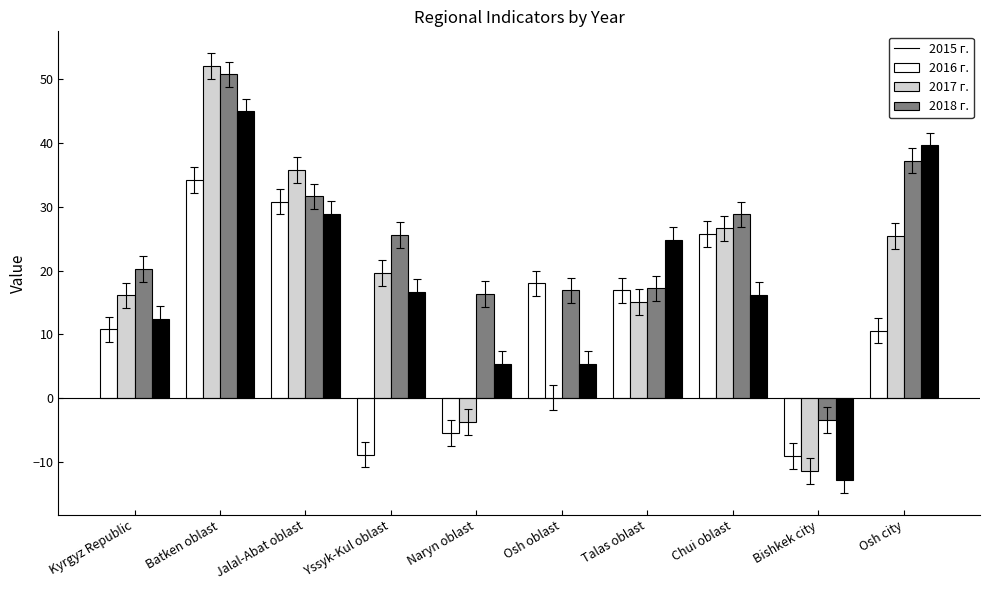

What is the maximum value shown in the chart?

52.0